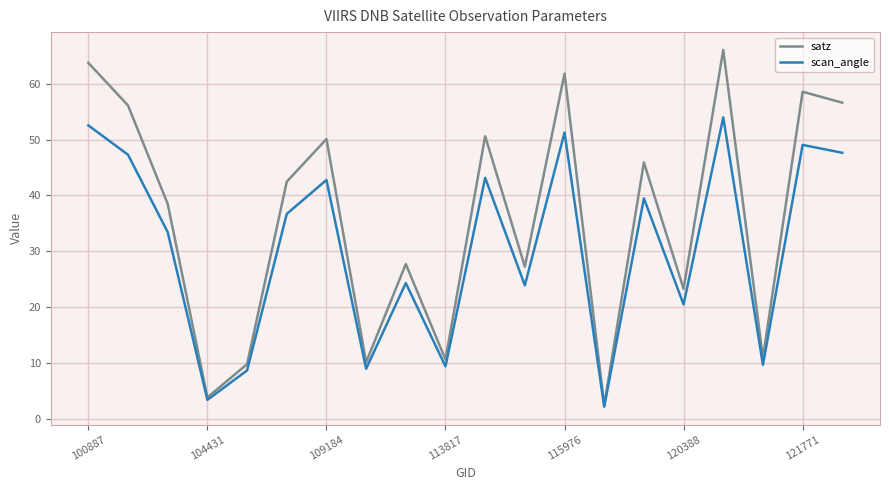

Which series has the widest spread of values?

satz